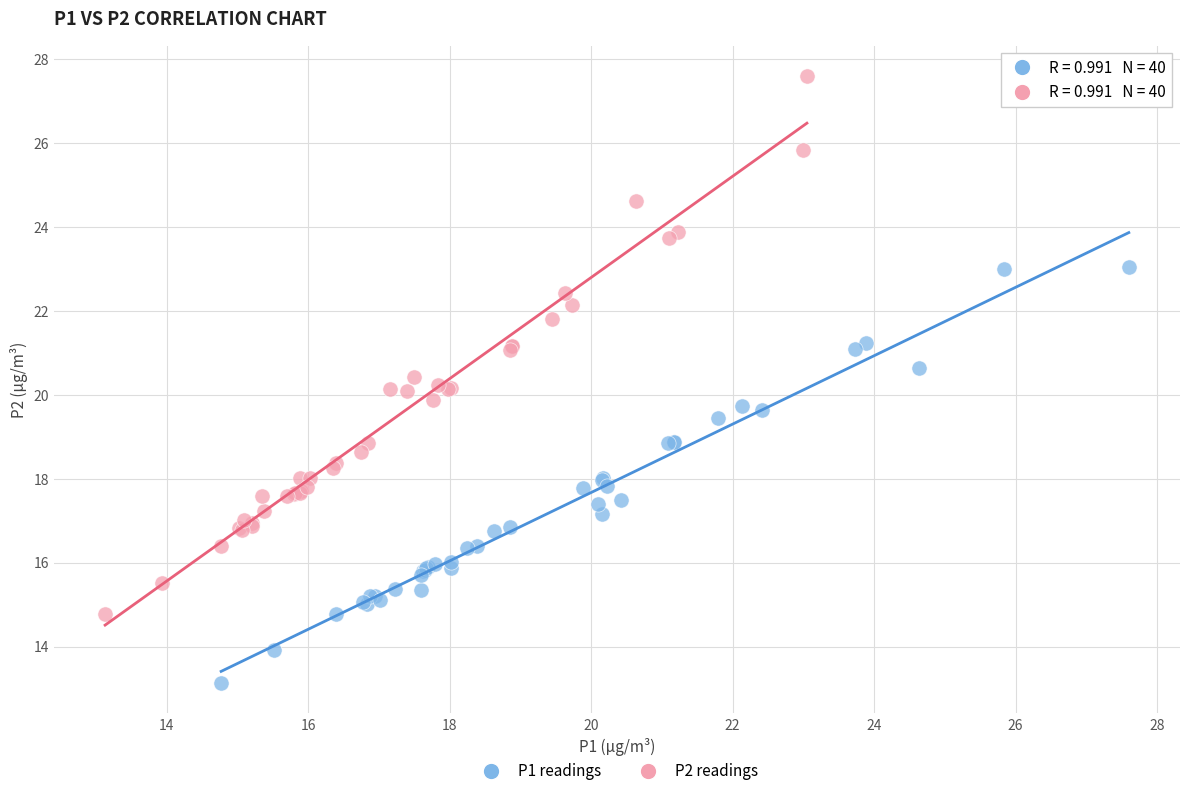

Which series reaches the maximum Y coordinate?

P2 readings